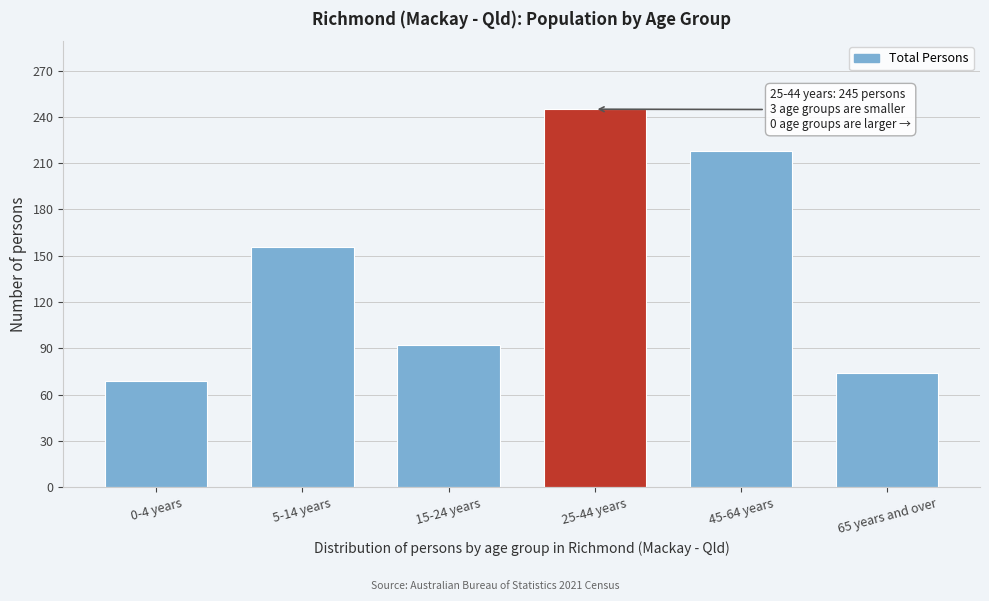

Reading right to left, list all the values displayed in this chart.

65 years and over=74	45-64 years=218	25-44 years=245	15-24 years=92	5-14 years=156	0-4 years=69